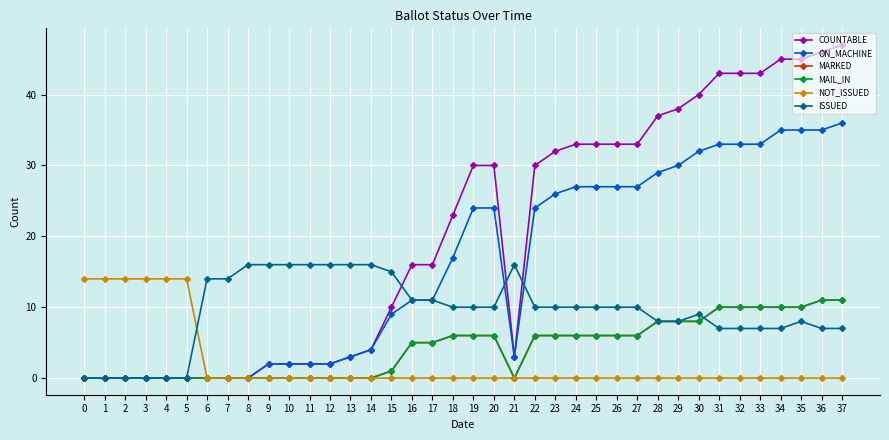

At which category is the sum across all series the highest?

37